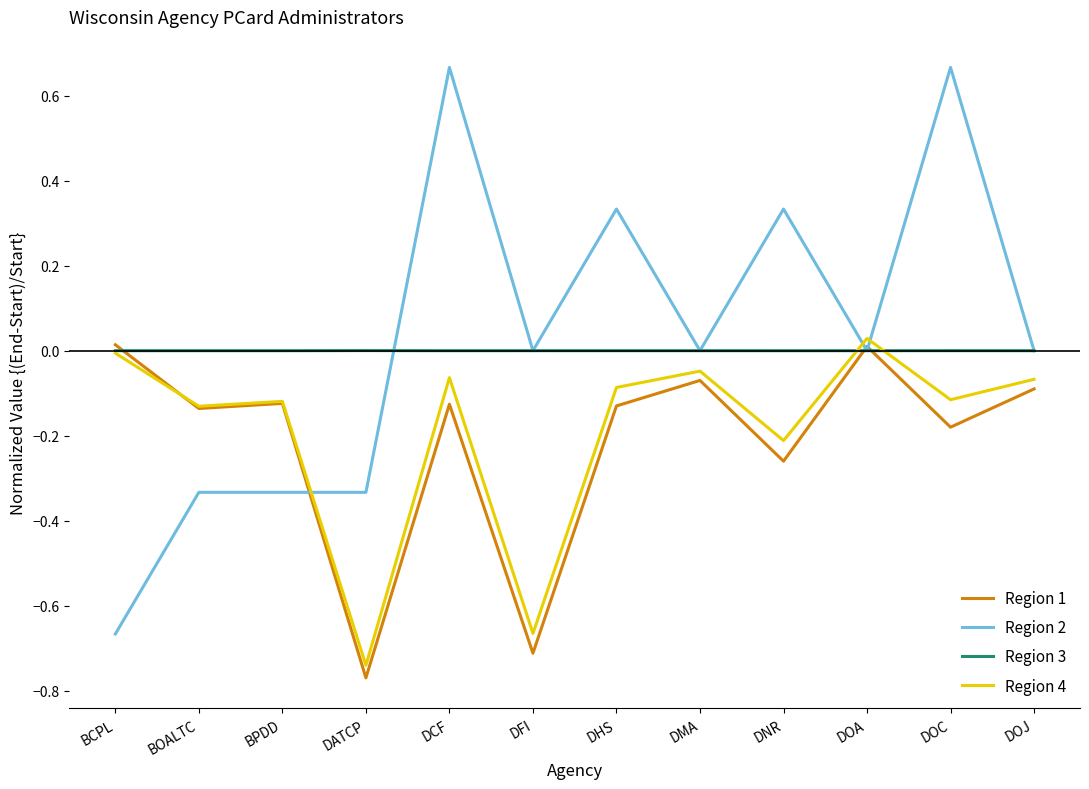

After their last crossing, which series has the higher values: Region 4 or Region 1?

Region 4